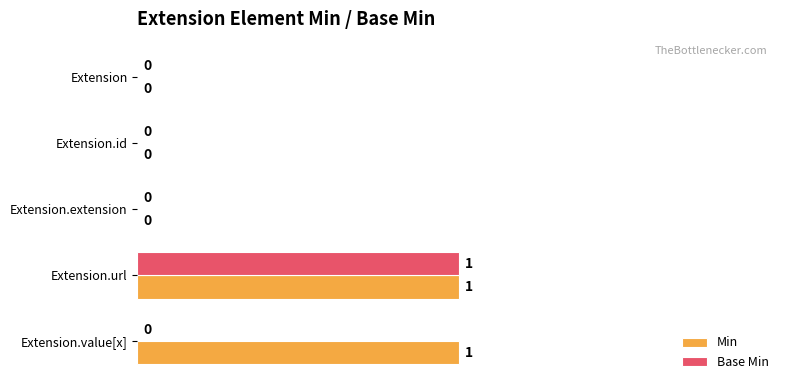

What are all the series names shown in the legend?

Min, Base Min